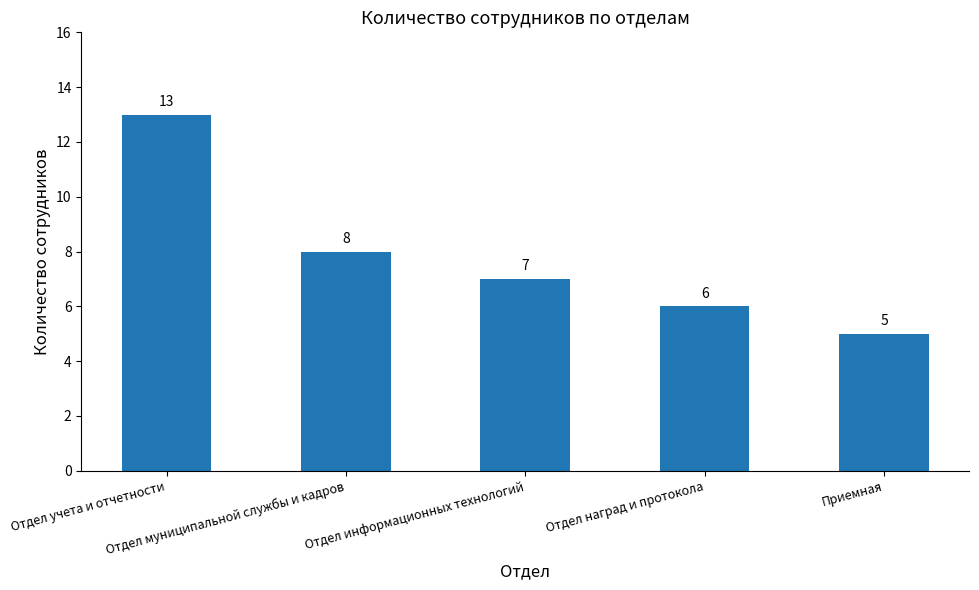

Read the value at Приемная.

5